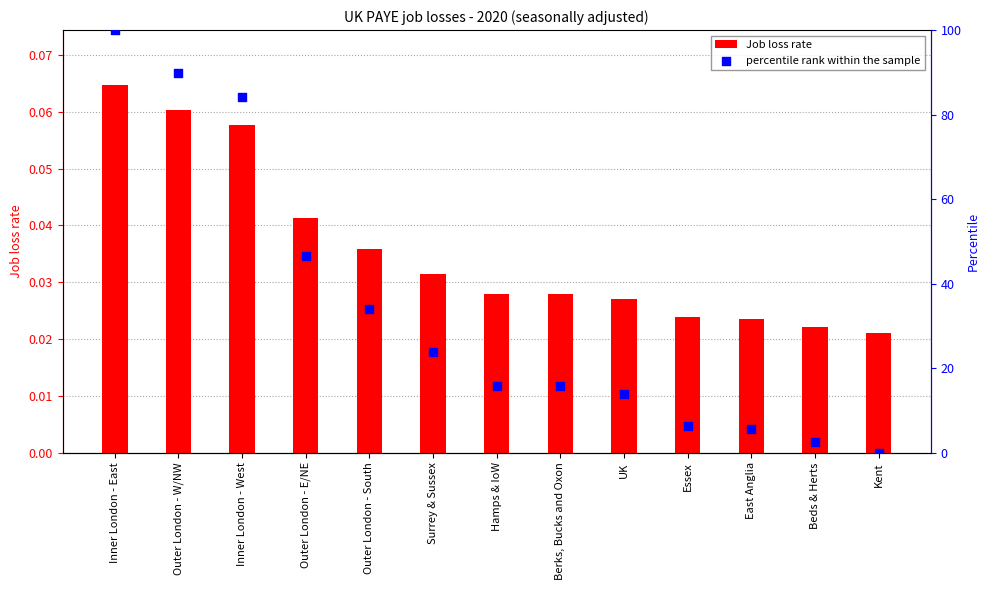

Which series contains the highest Y value?

percentile rank within the sample